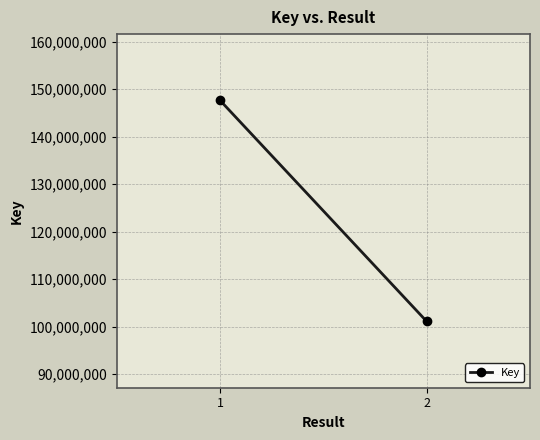

Which category has the lowest value across all series?

2